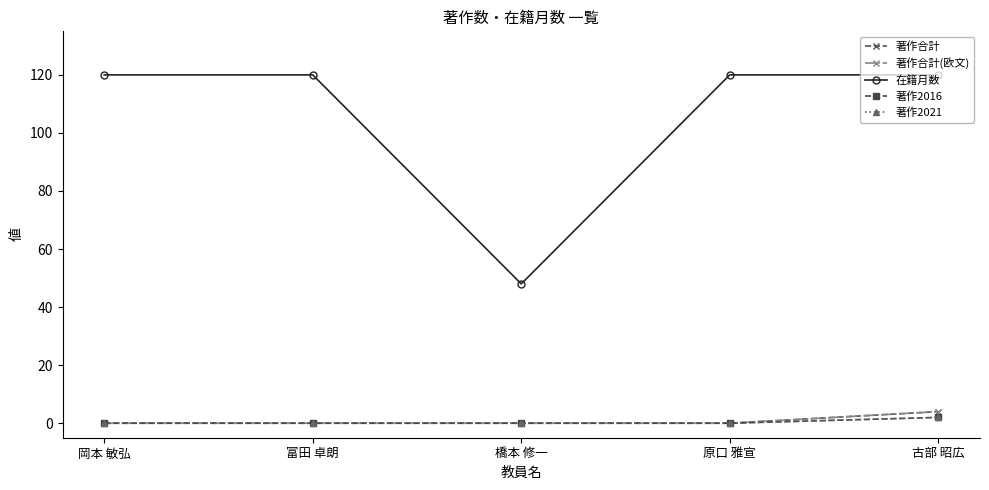

Reading left to right, transcribe all the data shown in this chart.

著作合計: 0	0	0	0	4
著作合計(欧文): 0	0	0	0	4
在籍月数: 120	120	48	120	120
著作2016: 0	0	0	0	2
著作2021: 0	0	0	0	2